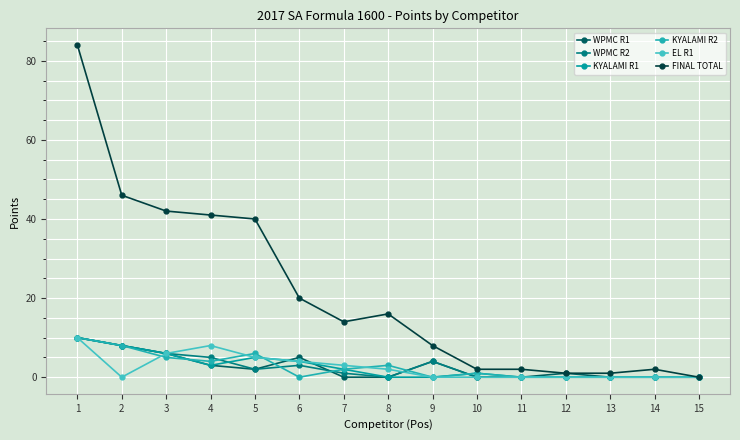

True or false: EL R1 has a value of -3 at 11.

False